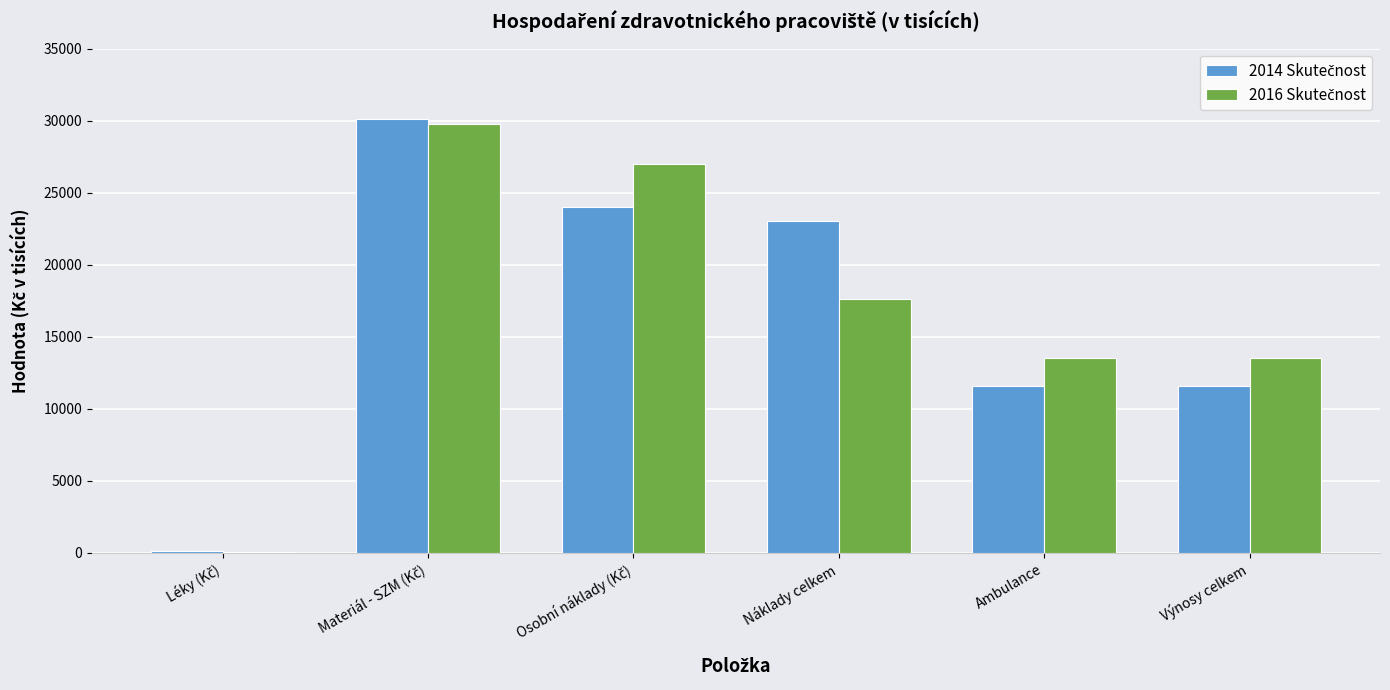

What is the total value across all series at Náklady celkem?

40701.3